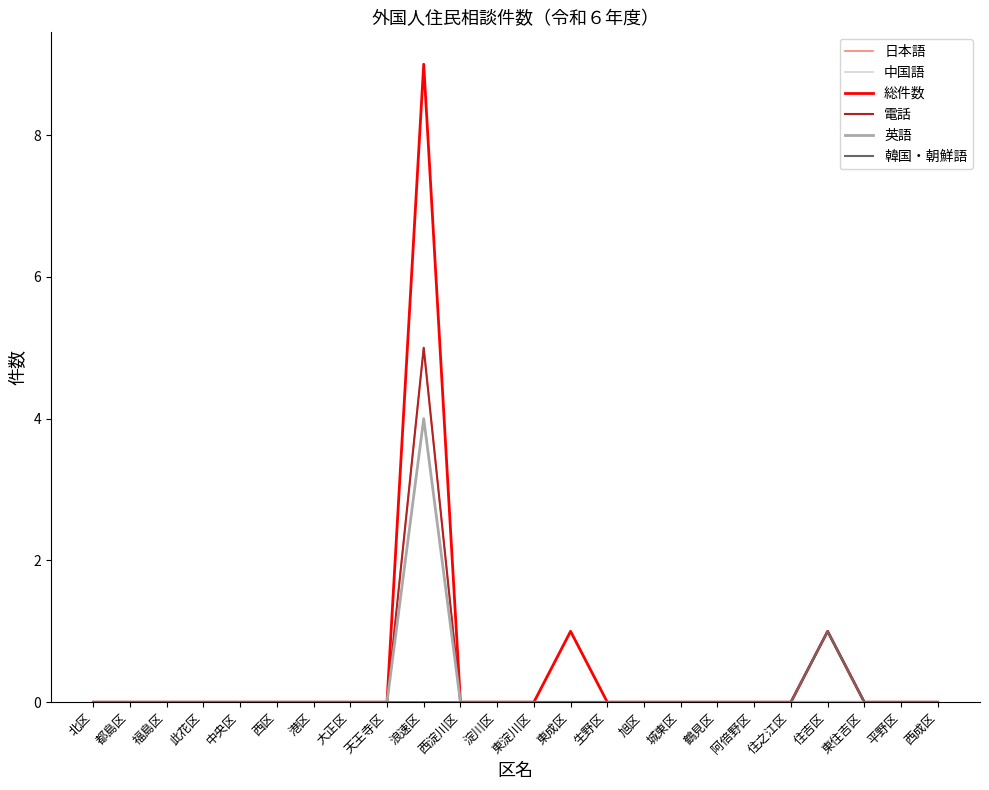

What is the difference between the maximum and minimum values in the 総件数 series?

9